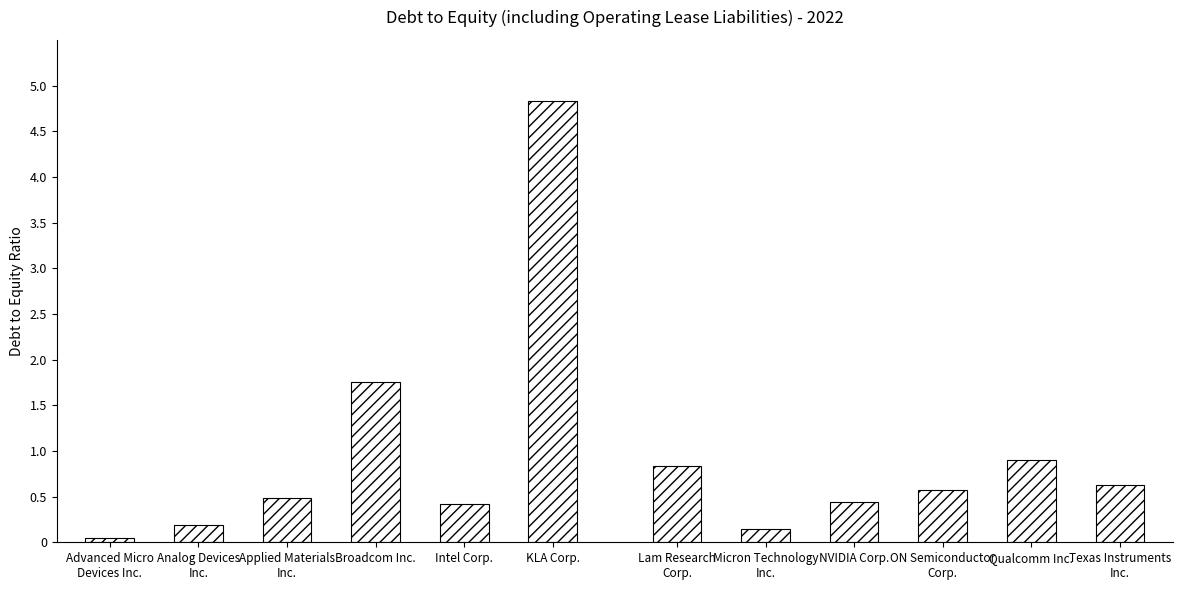

Which category has the lowest value across all series?

Advanced Micro
Devices Inc.